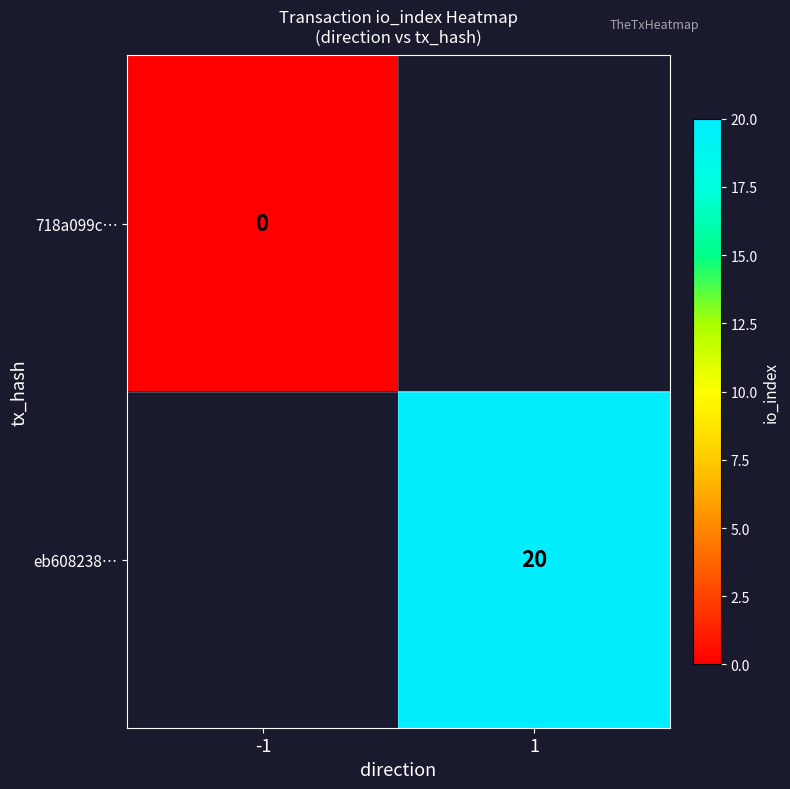

At 1, list the series in order from largest to smallest.

718a099c…, eb608238…